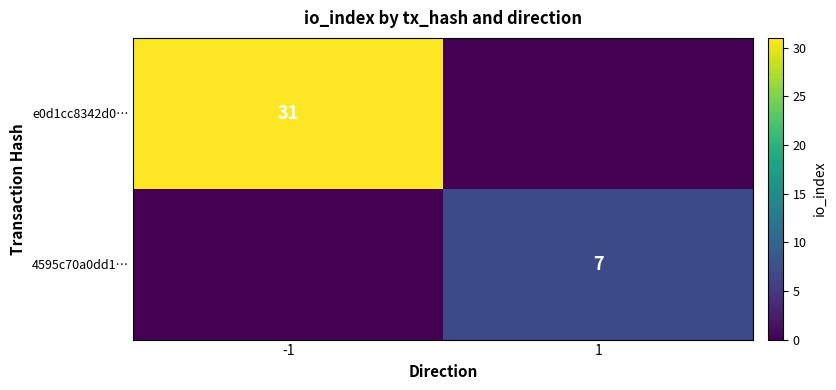

How many distinct data groups are displayed?

2